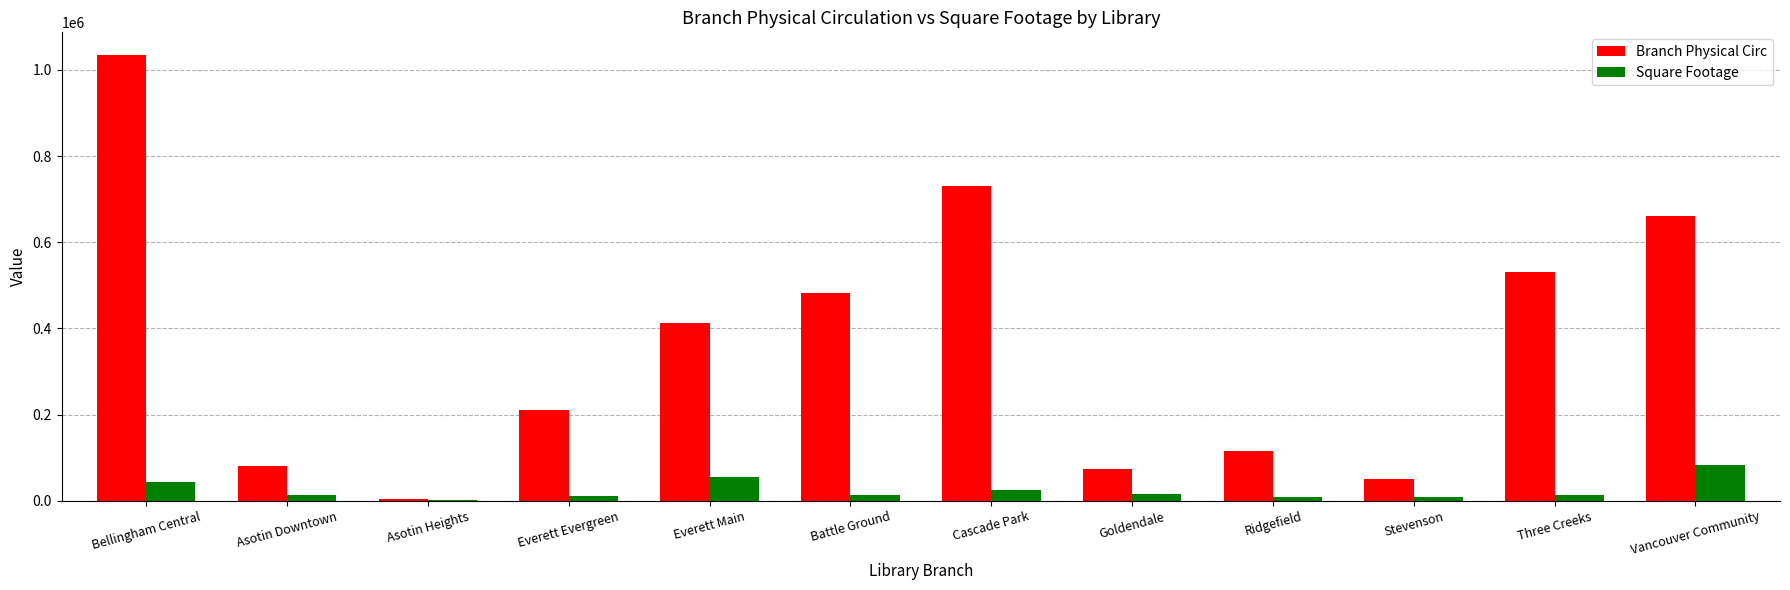

Between Everett Main and Ridgefield, which series saw the biggest shift?

Branch Physical Circ